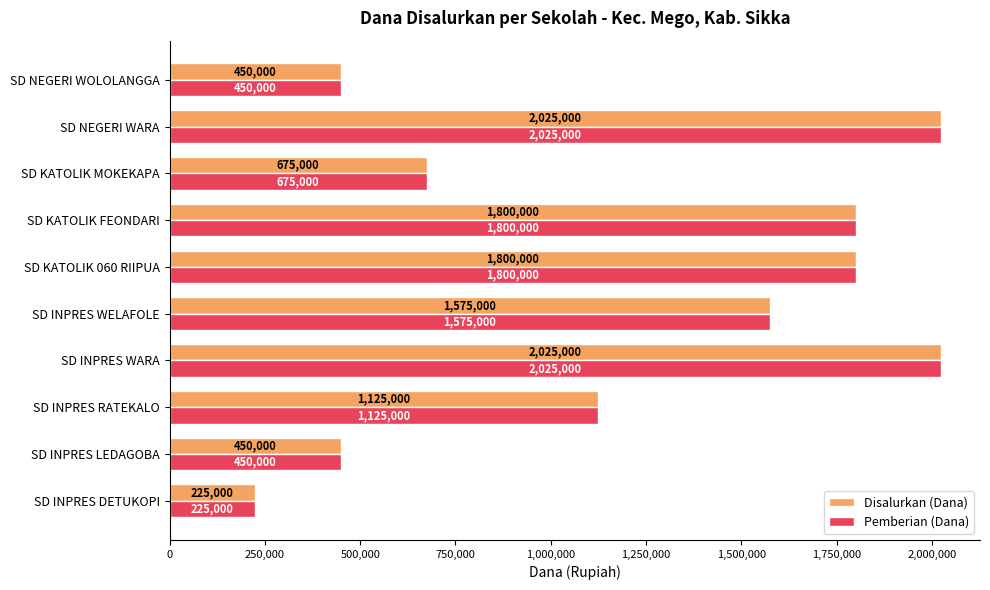

What is the total value across all series at SD NEGERI WARA?

4050000